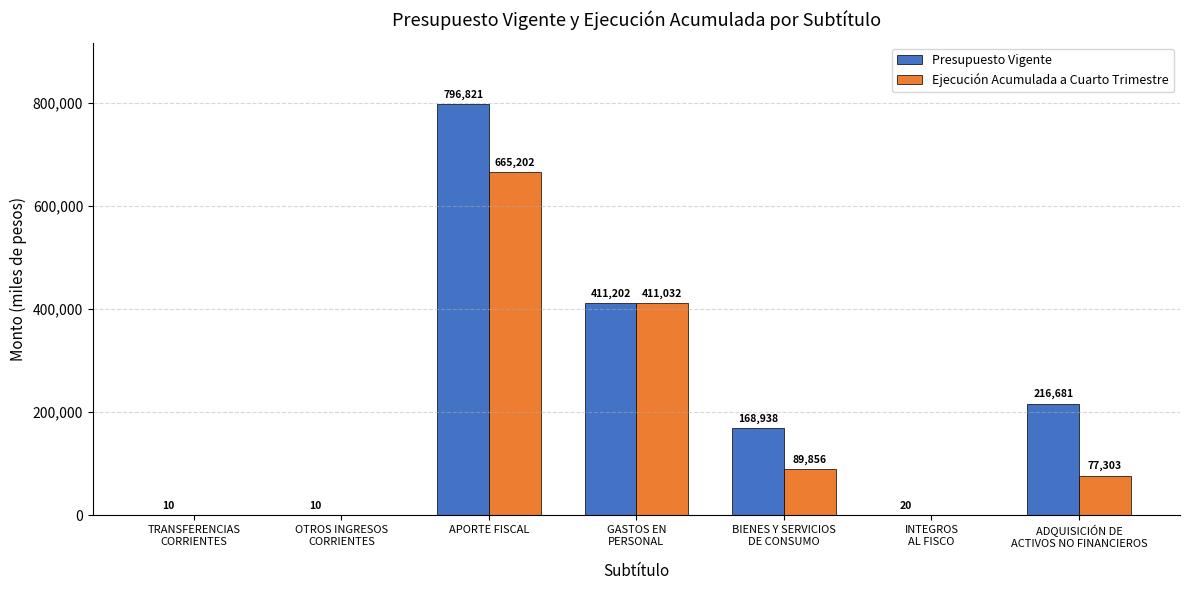

Reading left to right, list all the values displayed in this chart.

Presupuesto Vigente: 10	10	796821	411202	168938	20	216681
Ejecución Acumulada a Cuarto Trimestre: 0	0	665202	411032	89856	0	77303